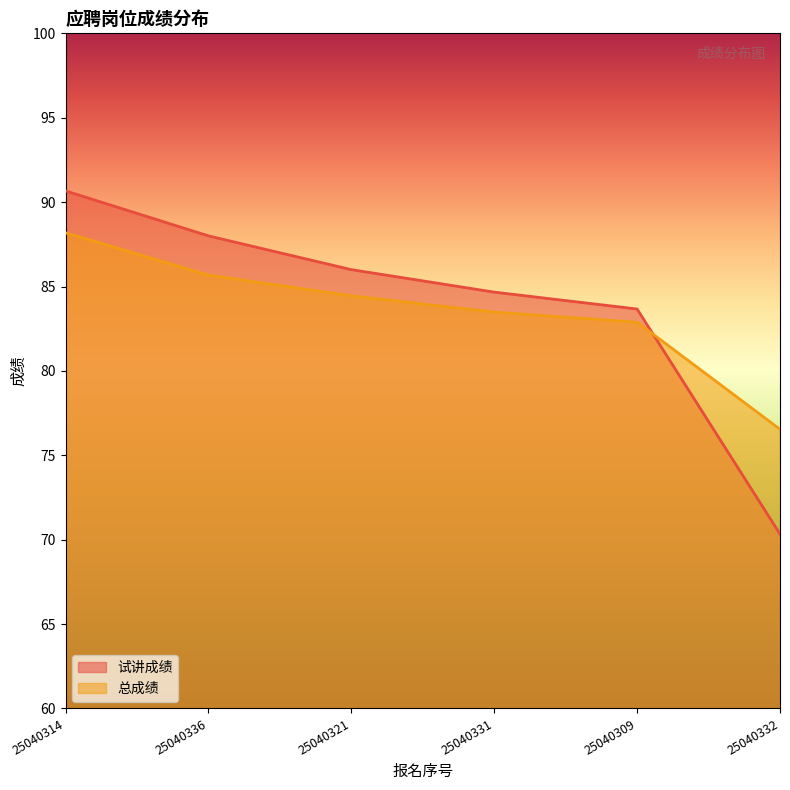

What is the difference between the maximum and second lowest values in the 试讲成绩 series?

7.0